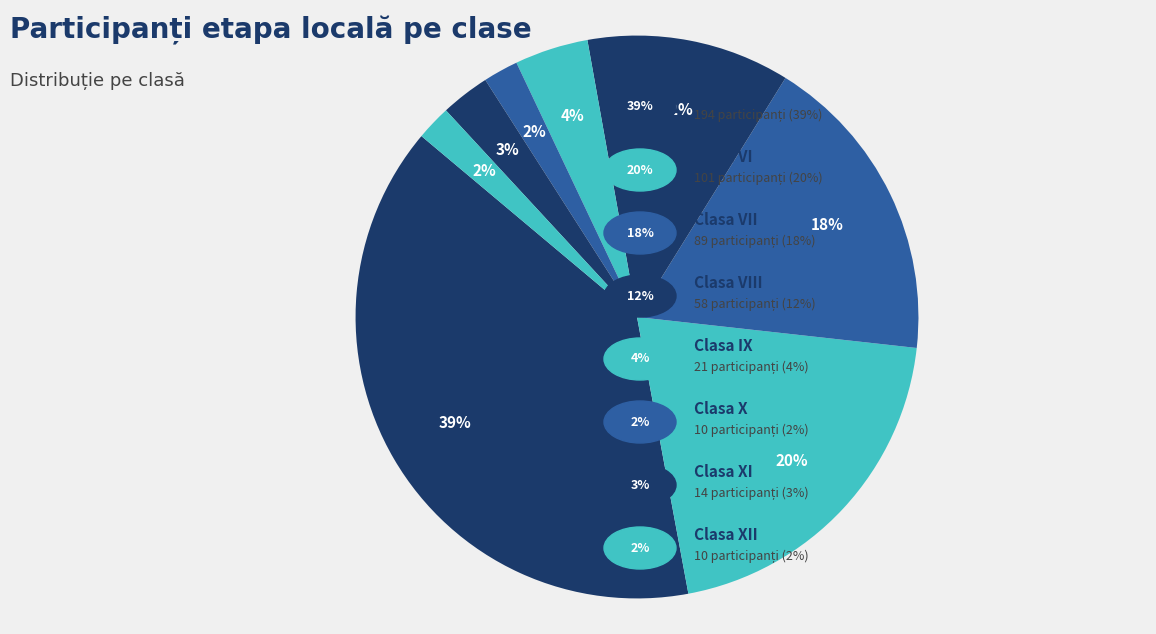

Rank the categories by value from highest to lowest.

V, VI, VII, VIII, IX, XI, X, XII